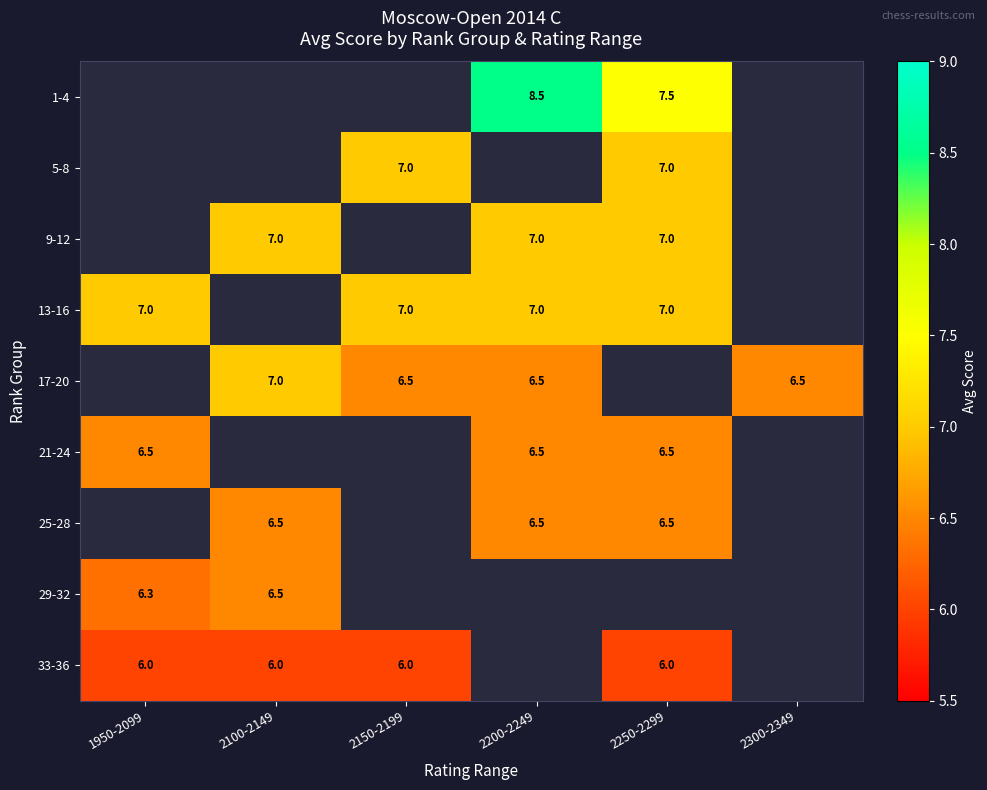

The value of 5-8 at 2250-2299 is 7.0. True or false?

True